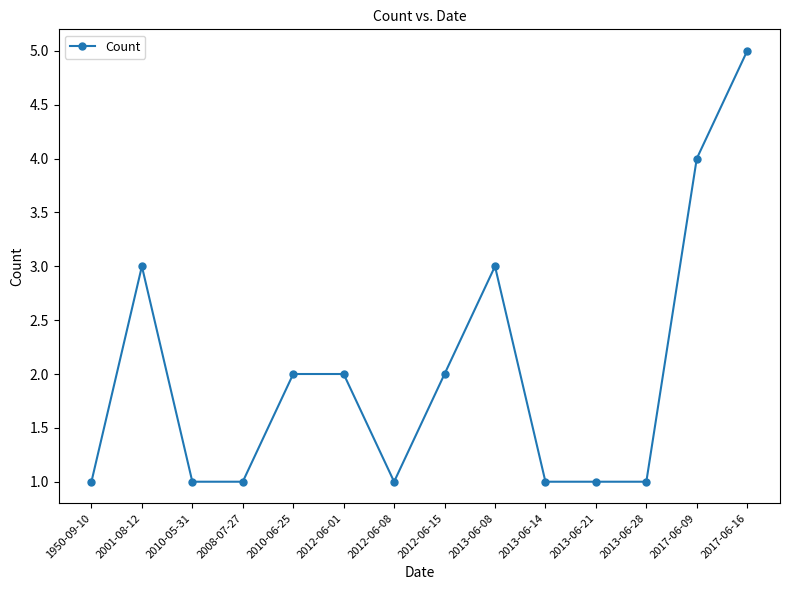

Reading right to left, transcribe all the data shown in this chart.

2017-06-16=5	2017-06-09=4	2013-06-28=1	2013-06-21=1	2013-06-14=1	2013-06-08=3	2012-06-15=2	2012-06-08=1	2012-06-01=2	2010-06-25=2	2008-07-27=1	2010-05-31=1	2001-08-12=3	1950-09-10=1